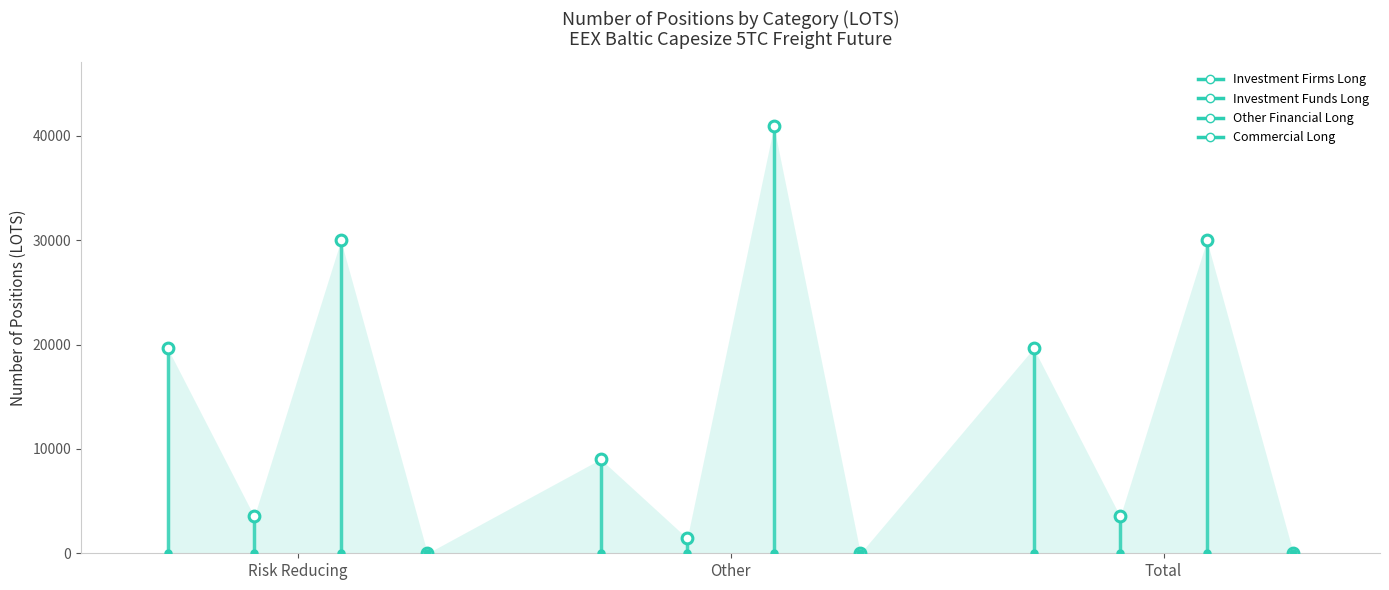

What are all the series names shown in the legend?

Investment Firms Long, Investment Funds Long, Other Financial Long, Commercial Long